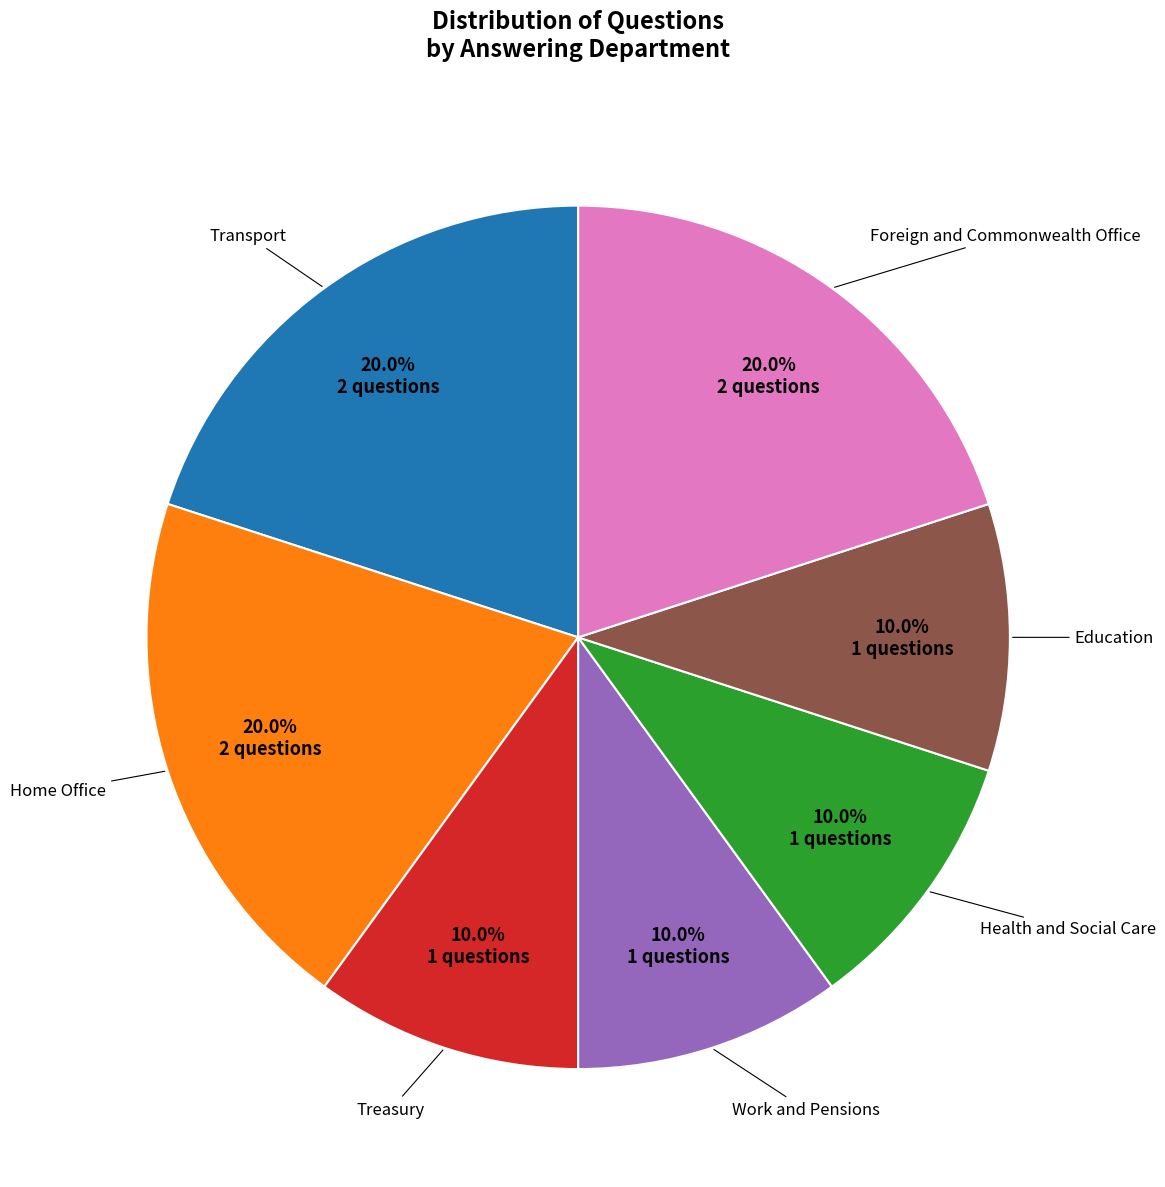

Is there any slice that represents more than half of the pie?

No